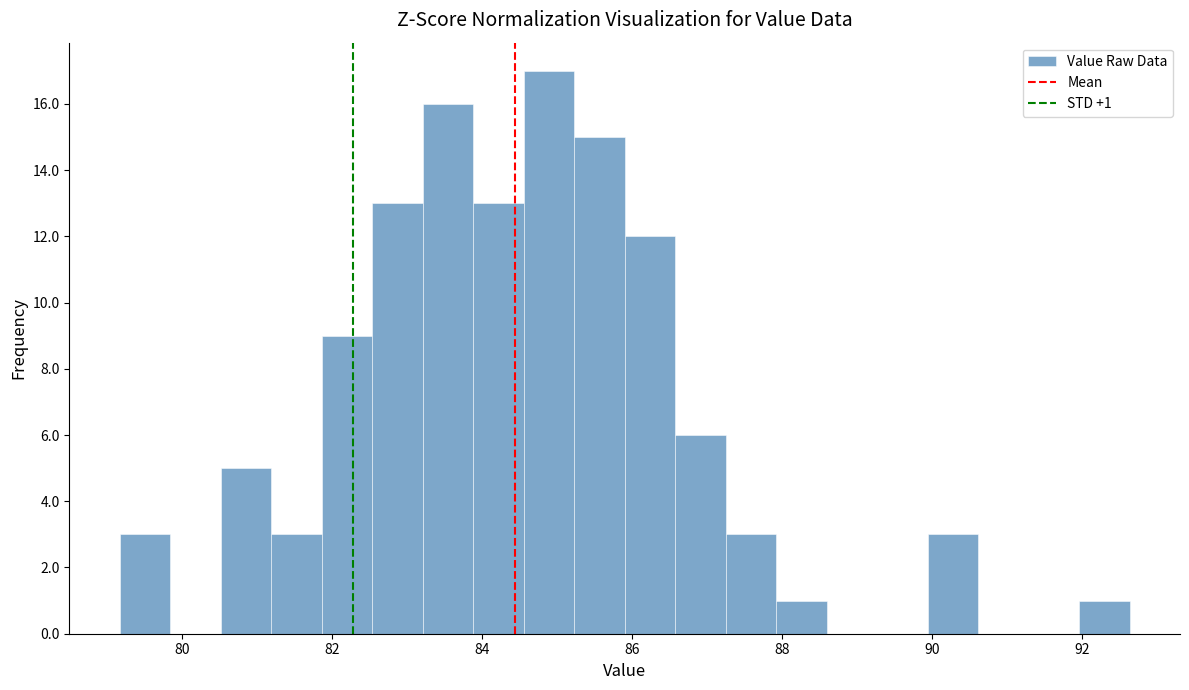

Read against the x-axis, roughly where is the centre of the tallest bar?

84.8